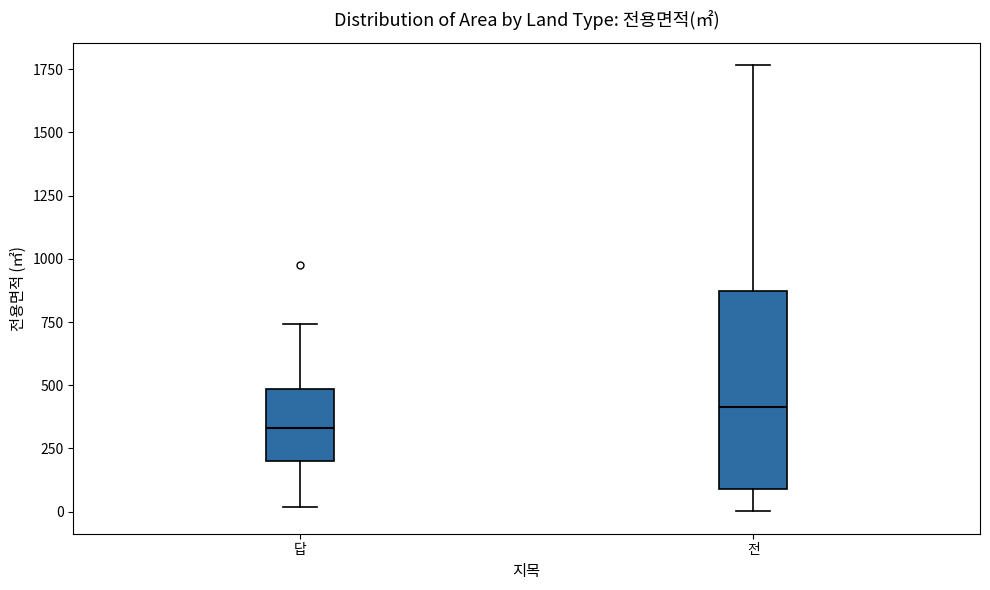

Where does the median line of the box for 답 sit on the y-axis? The values are not printed on the chart, so give them approximately, as read against the axis.

350